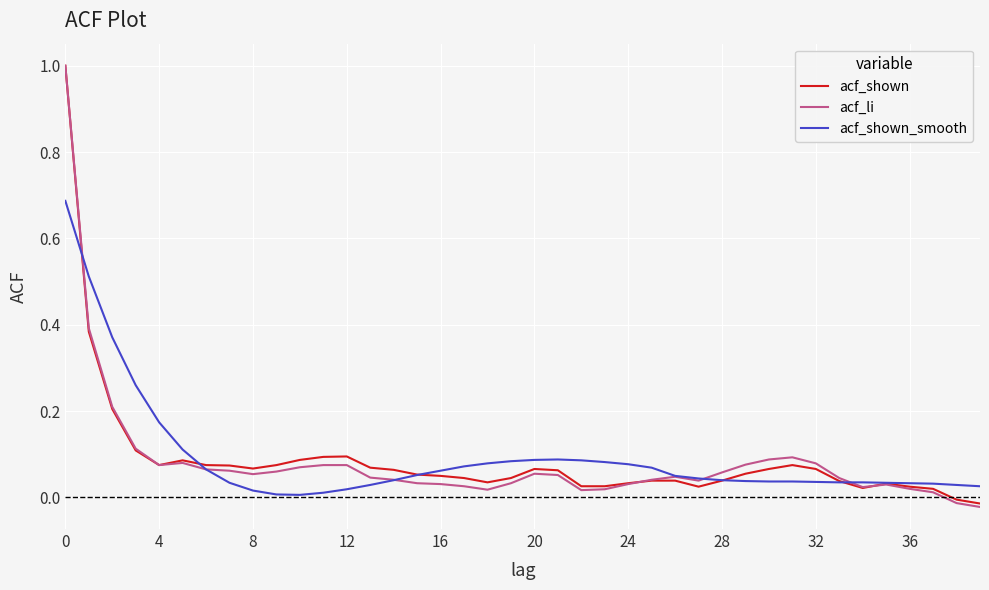

What is the greatest value displayed?

1.0